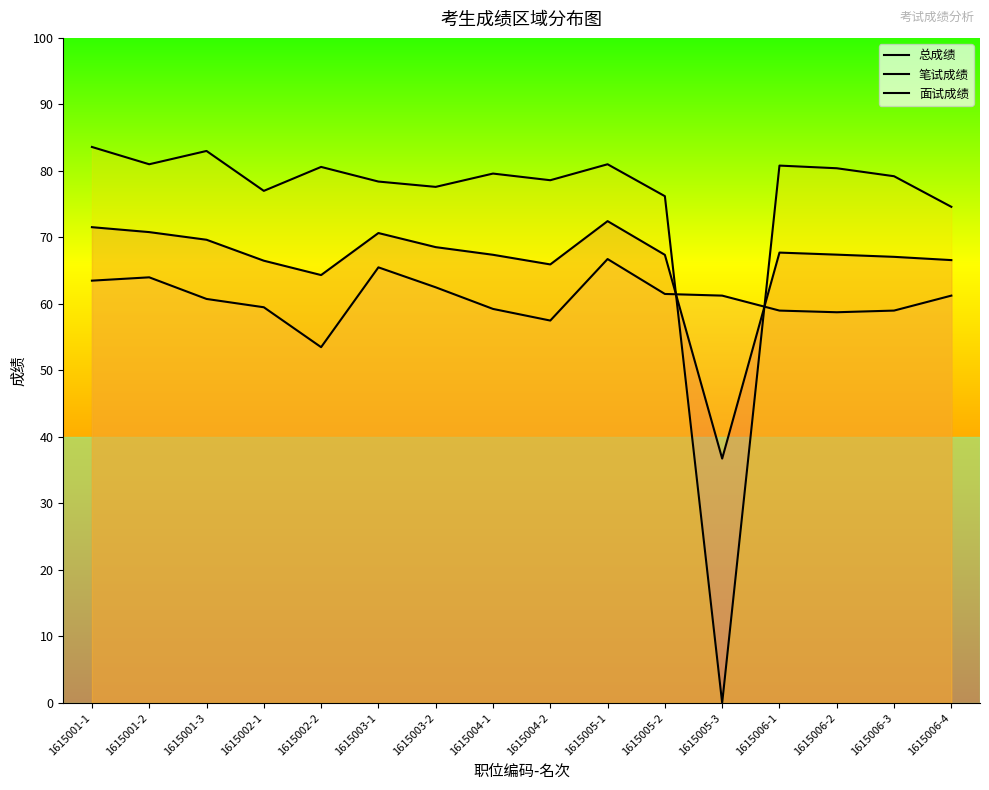

List the series in order of their peak value, highest first.

面试成绩, 总成绩, 笔试成绩